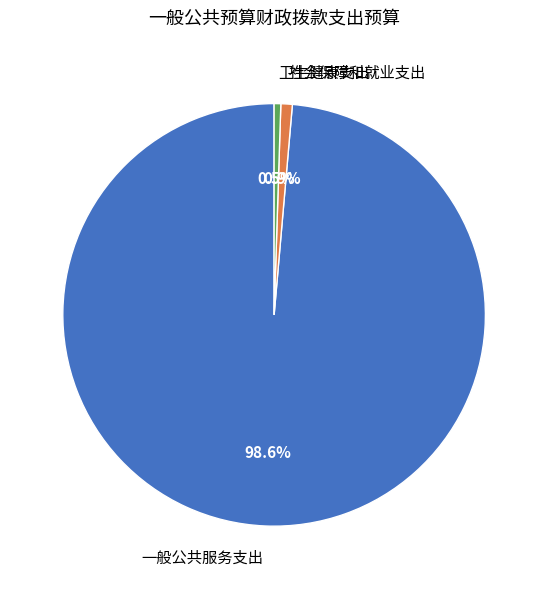

How much of the chart is everything except 社会保障和就业支出?

99.1%